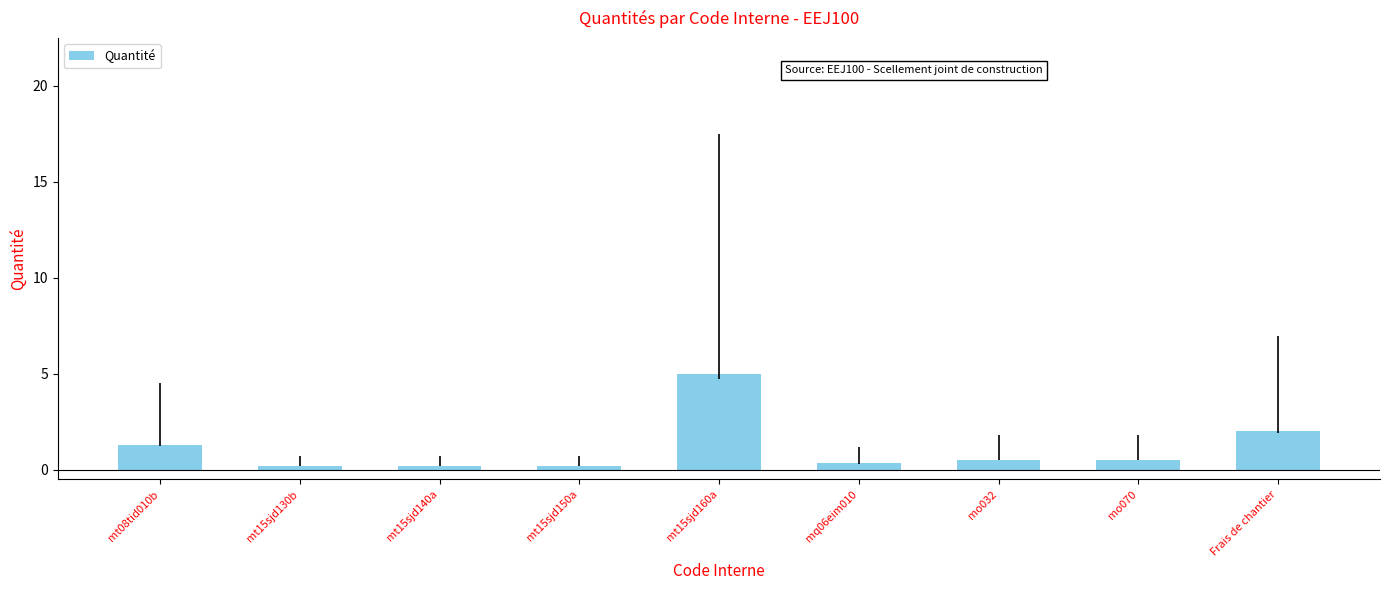

At which label is the value closest to 2?

Frais de chantier